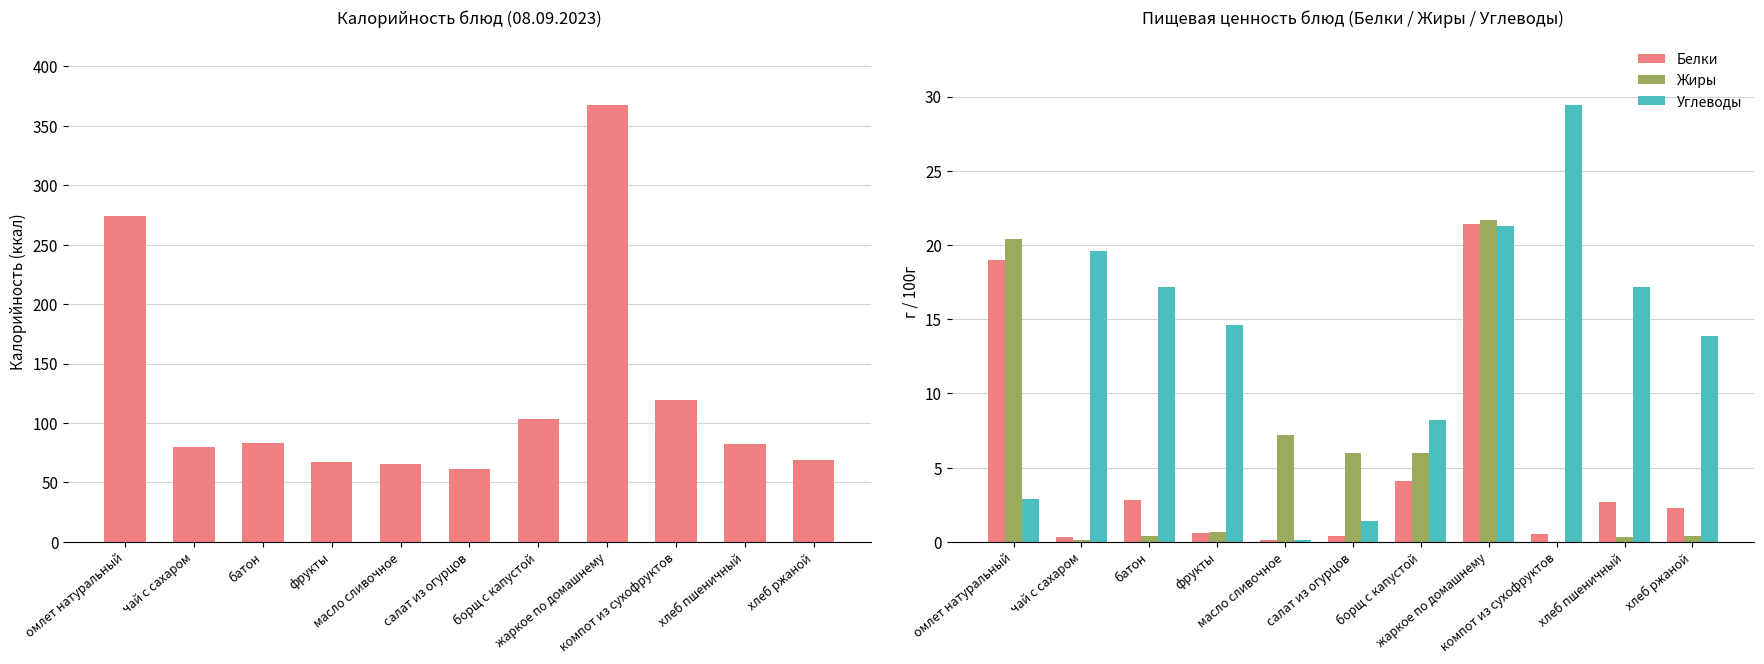

How many bars are there in total?

44